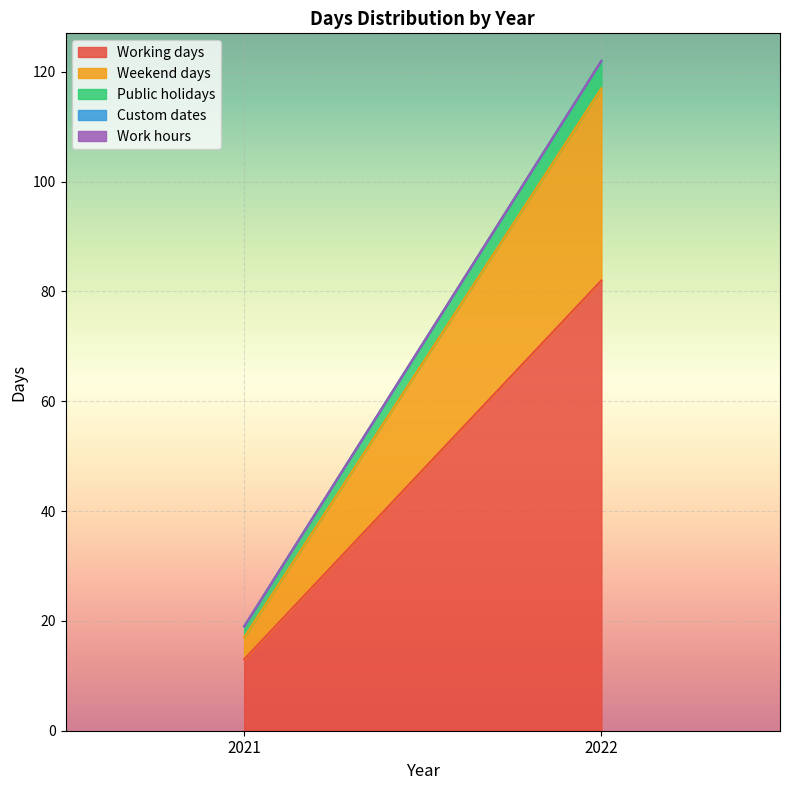

At which label does Work hours reach its peak?

2021